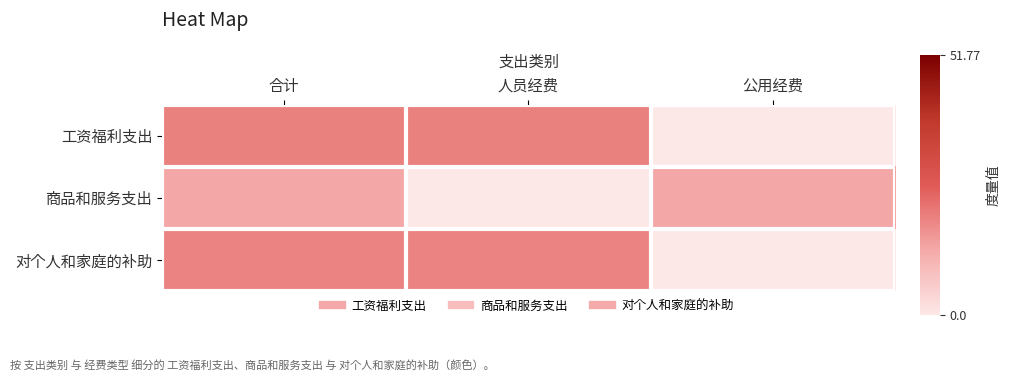

What is the total value across all series at 公用经费?

13.1